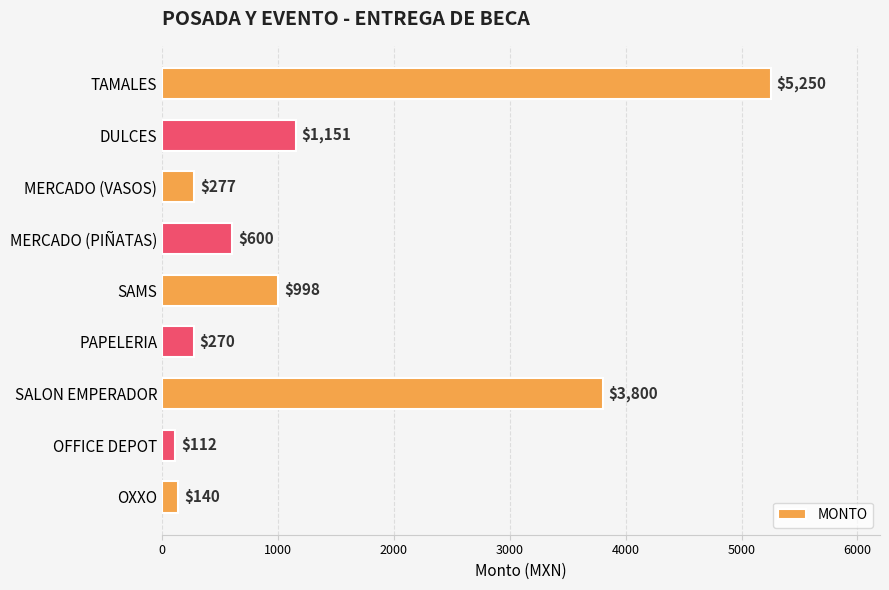

What is the difference between the maximum and minimum values?

5138